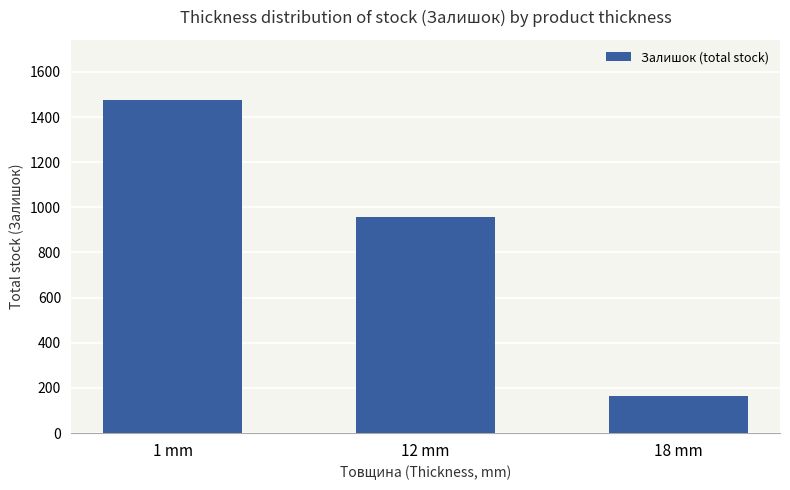

Rank the categories by value from lowest to highest.

18 mm, 12 mm, 1 mm